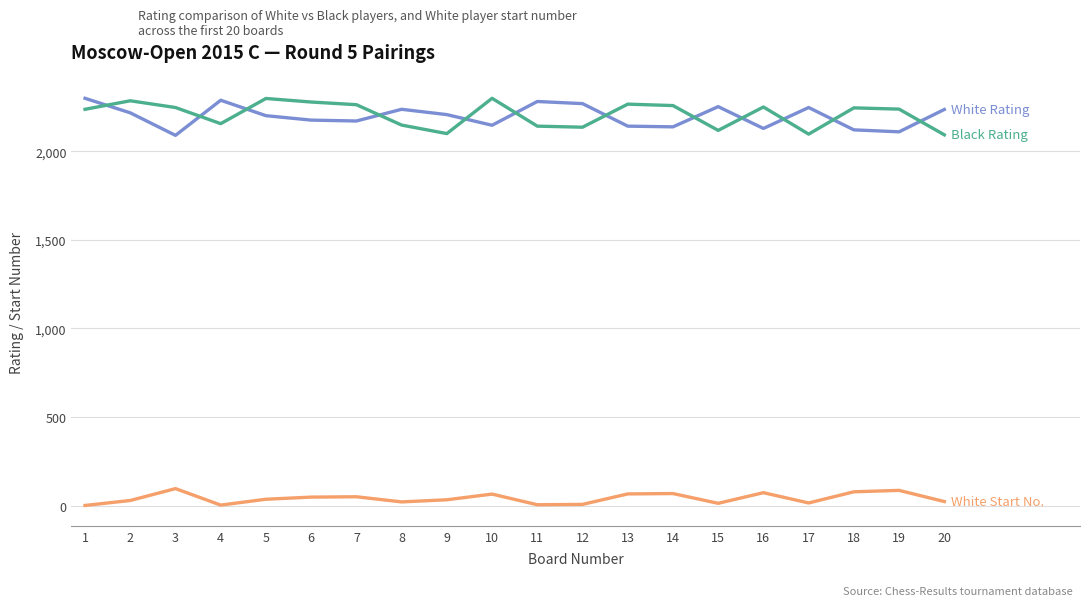

What is the maximum value shown in the chart?

2298